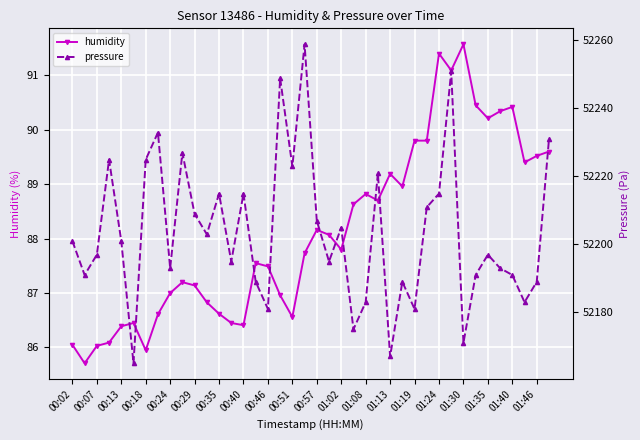

What is the maximum value for humidity?

91.6